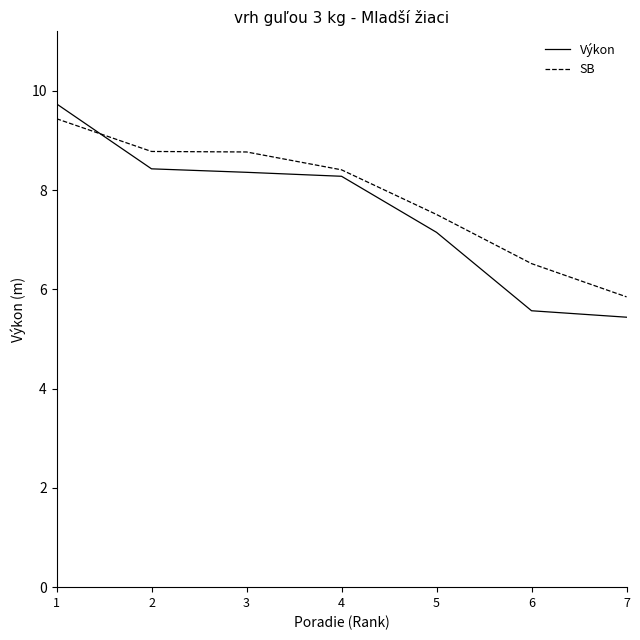

At which label does SB first exceed 8?

1